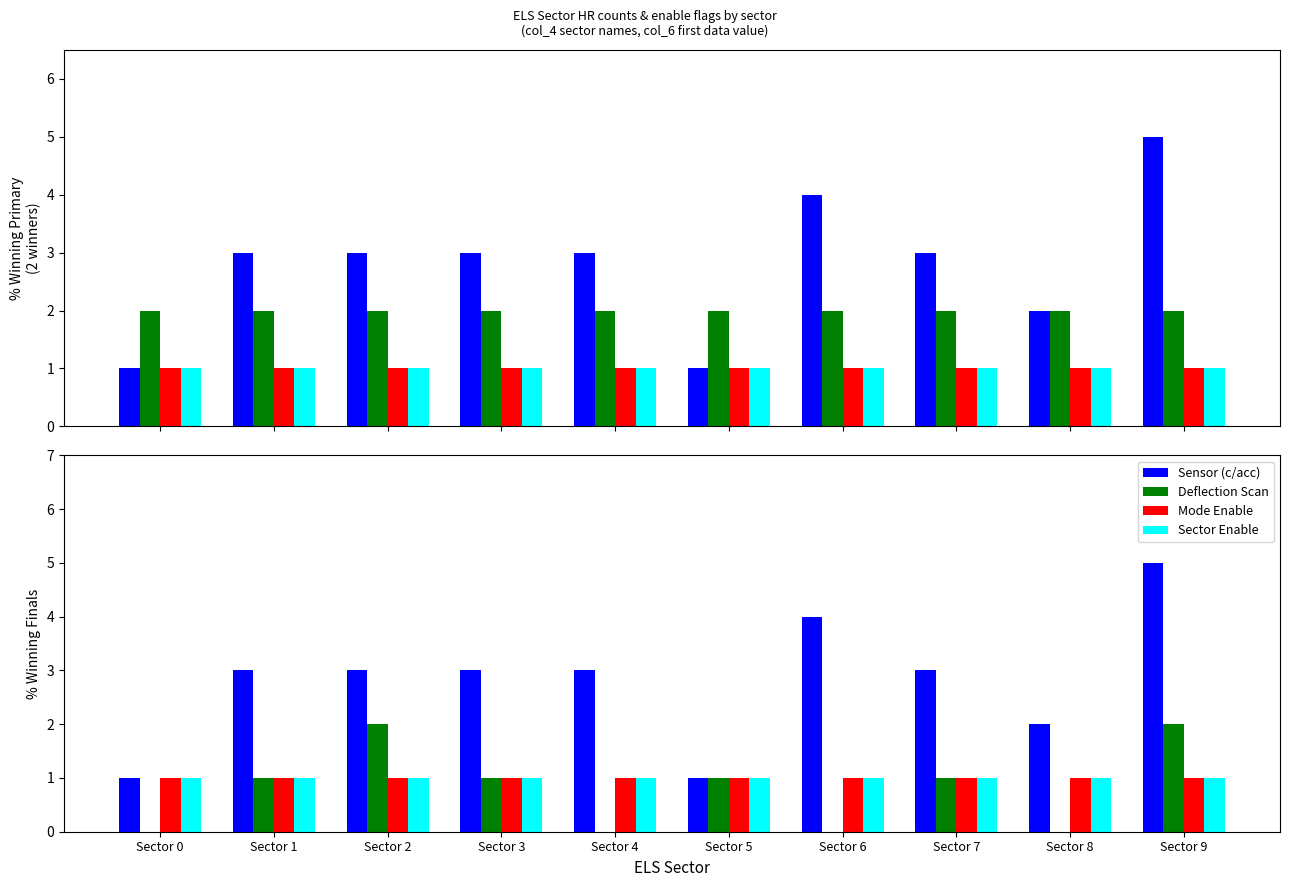

The Sector Enable series shows 1 at Sector 0. True or false?

False